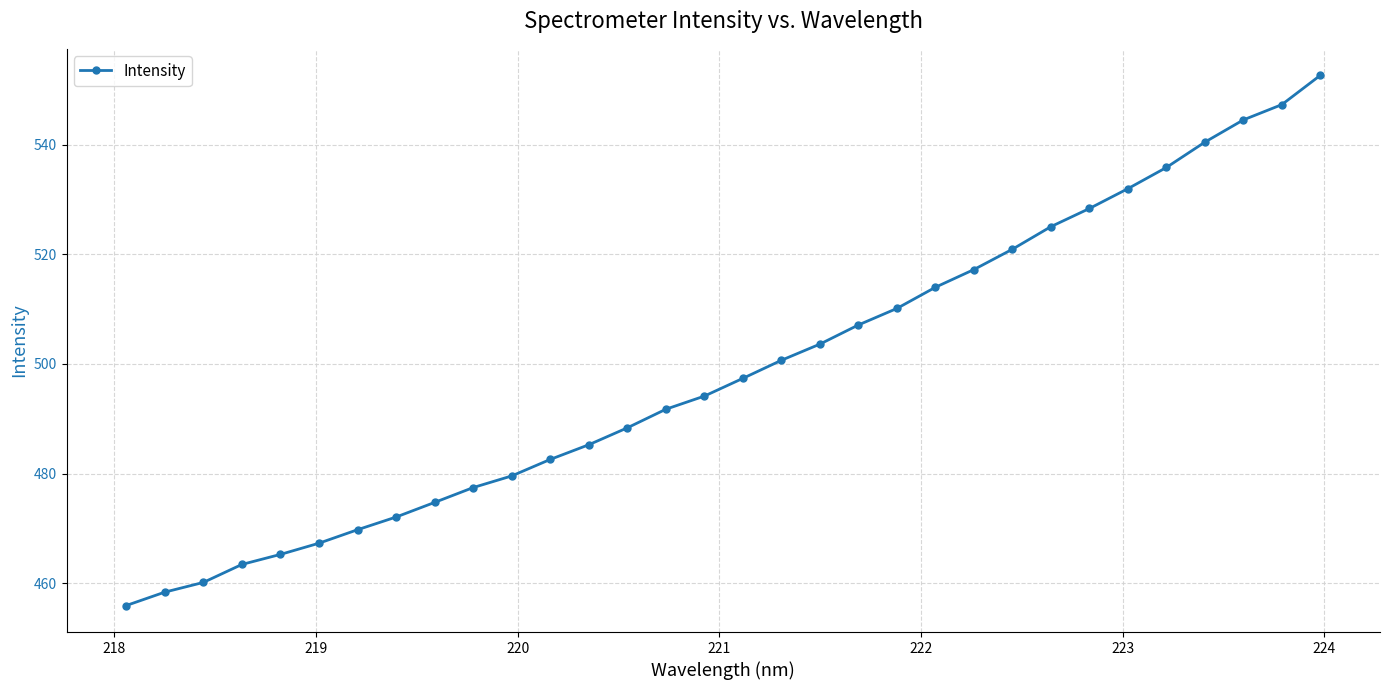

What is the minimum value shown in the chart?

455.9